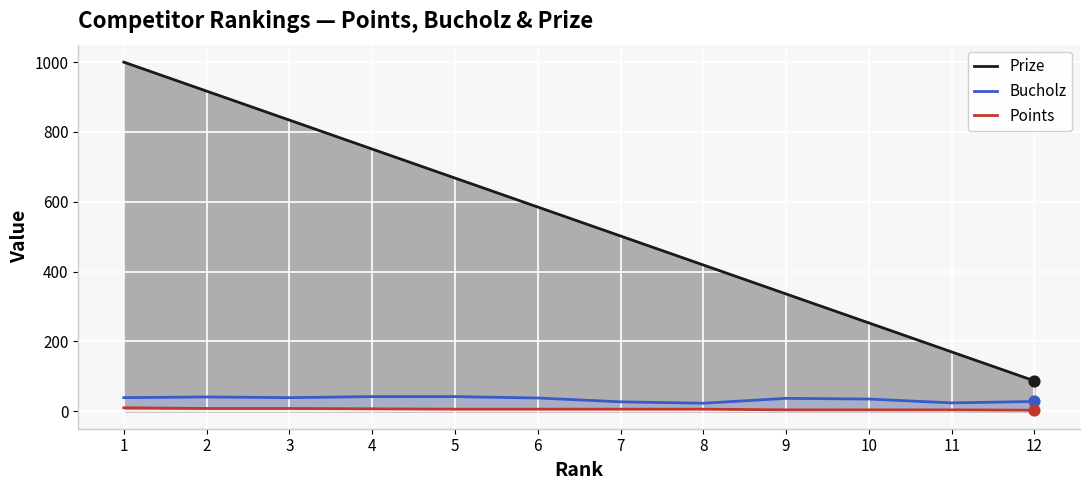

Which series has the largest total across all categories?

Prize